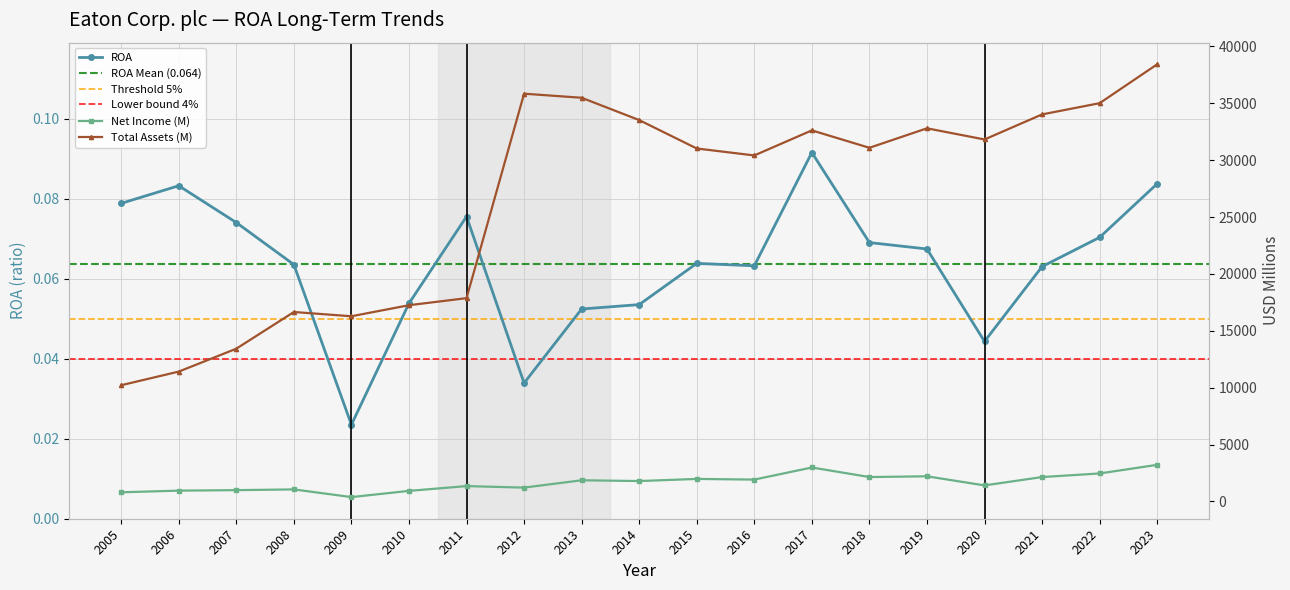

Where is the first local minimum for ROA?

2009